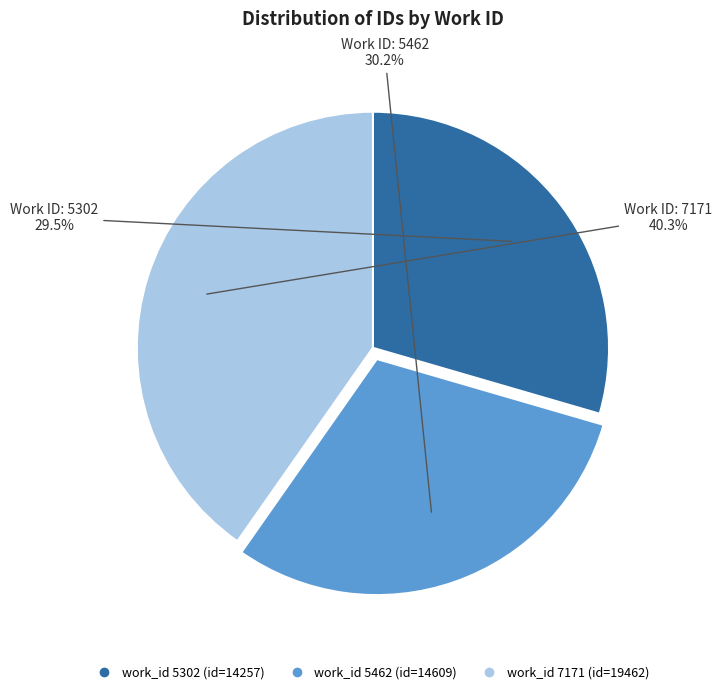

Is there a majority slice in this chart?

No